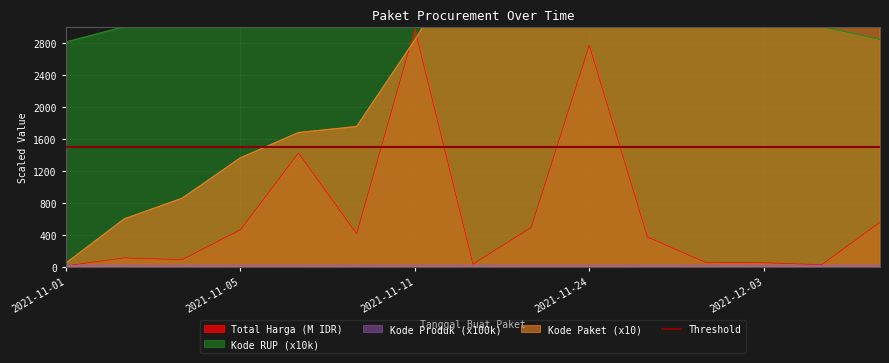

At how many categories does at least one series exceed 3363?

8